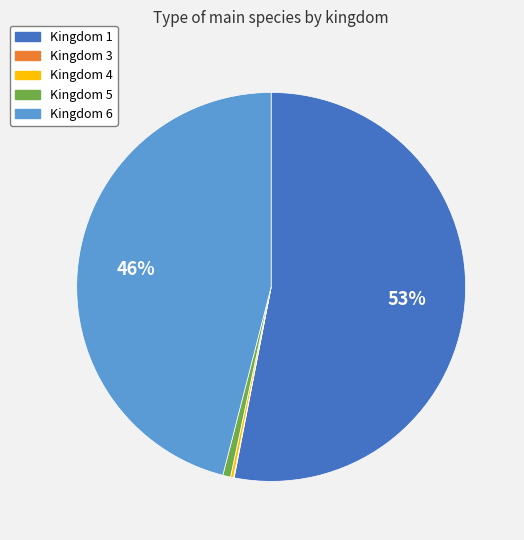

Which category has the biggest portion of the pie?

Kingdom 1